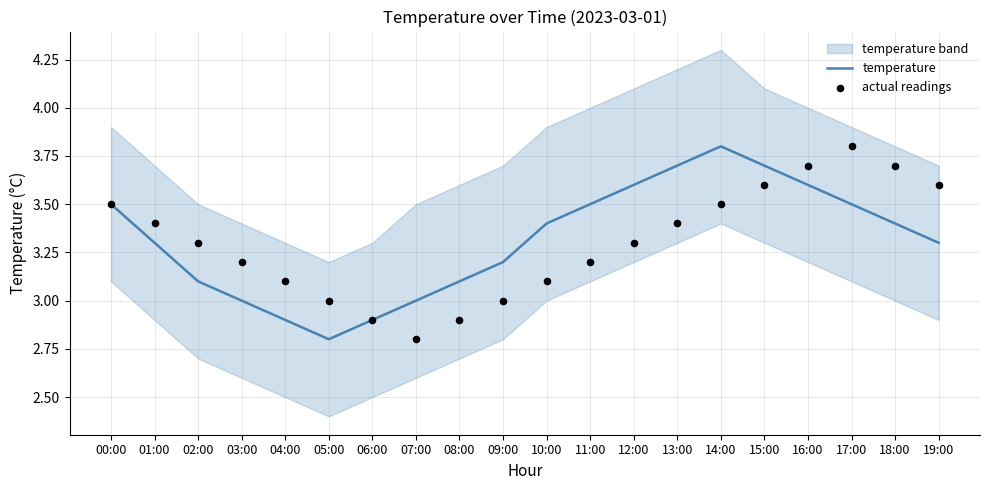

At which label does temperature reach its minimum?

05:00